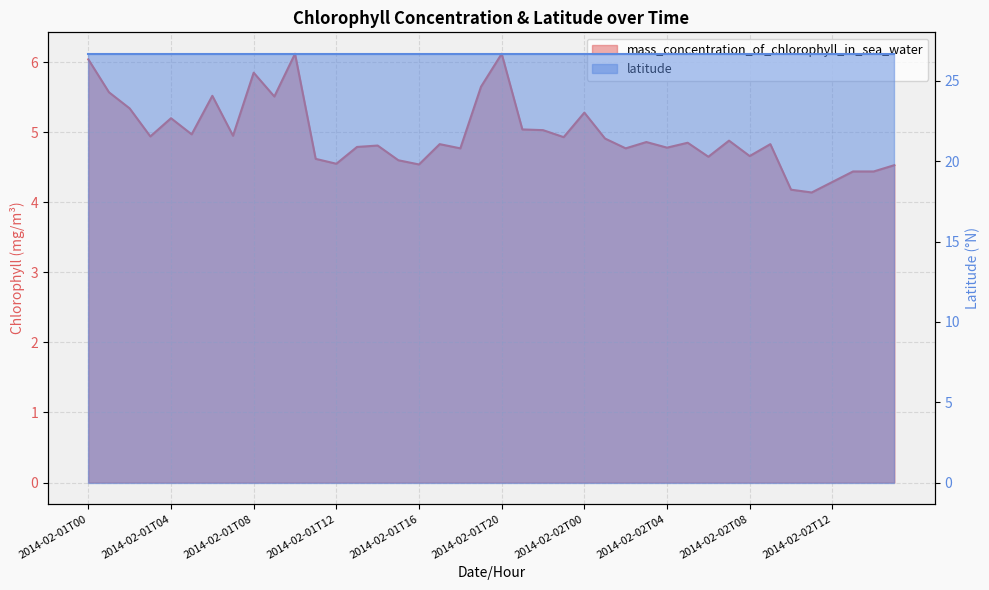

What is the difference between the maximum and minimum values?

2.0